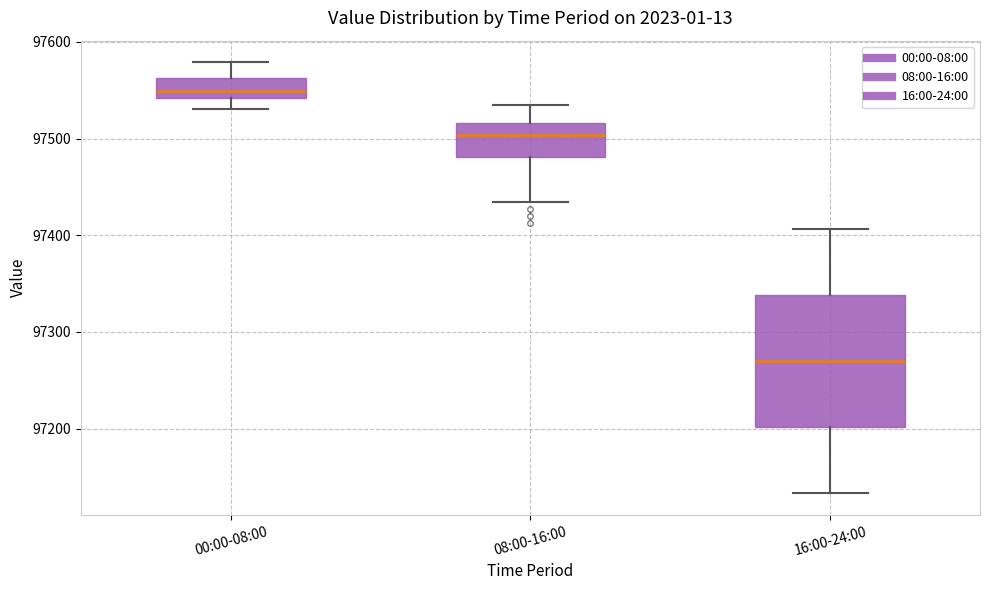

Which box's median line is the lowest?

16:00-24:00